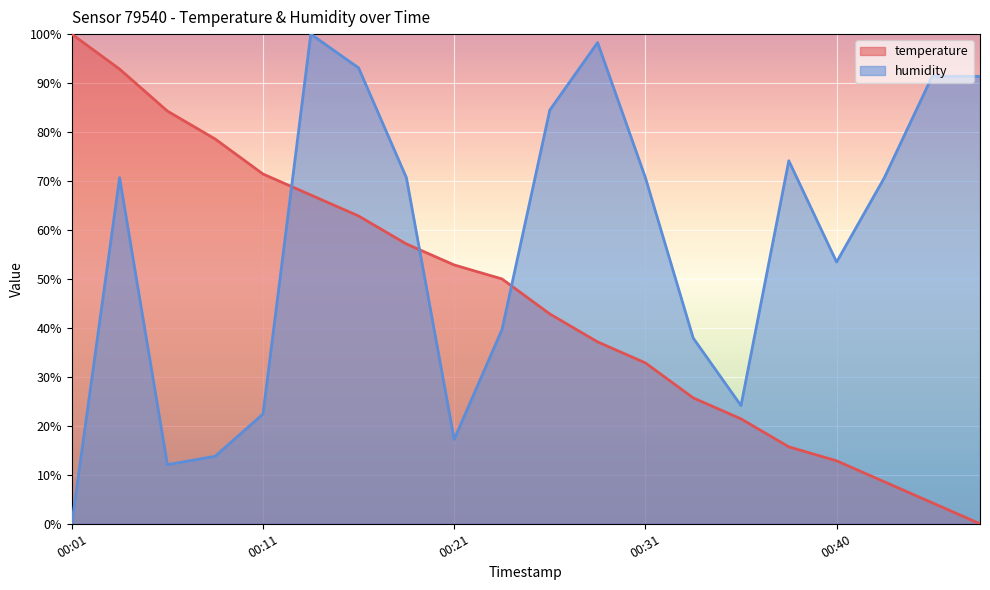

Between 00:04 and 00:45, which is larger?

00:04